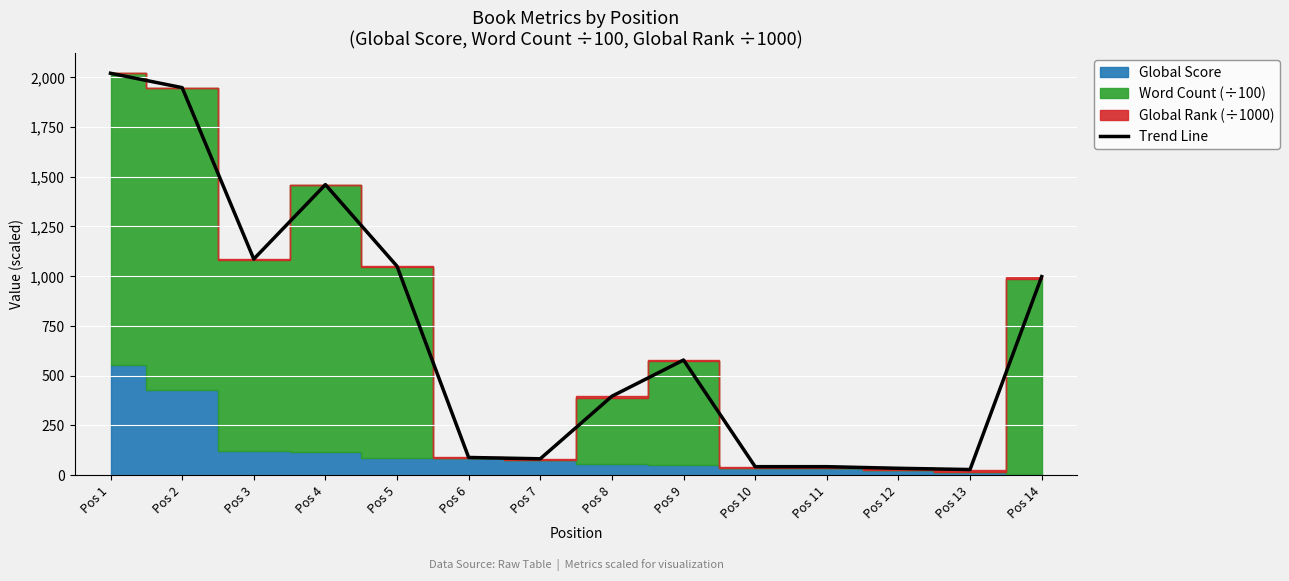

Rank the categories by value from highest to lowest.

Pos 1, Pos 2, Pos 4, Pos 3, Pos 5, Pos 14, Pos 9, Pos 8, Pos 6, Pos 7, Pos 11, Pos 10, Pos 12, Pos 13